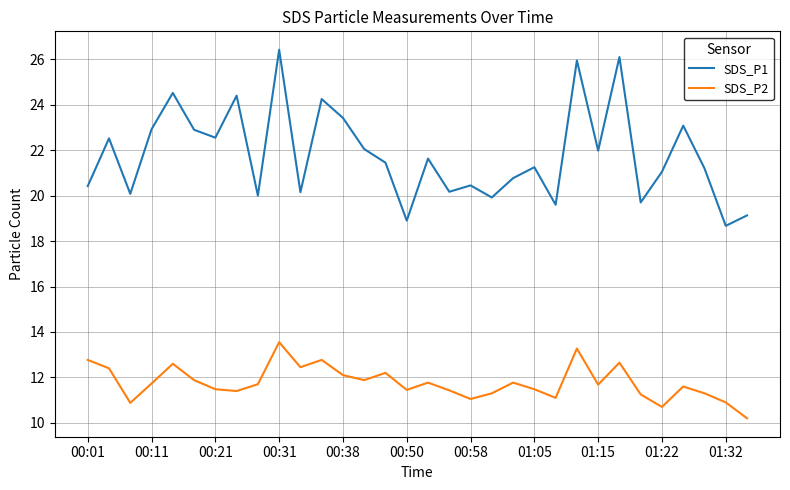

Which series has the widest spread of values?

SDS_P1